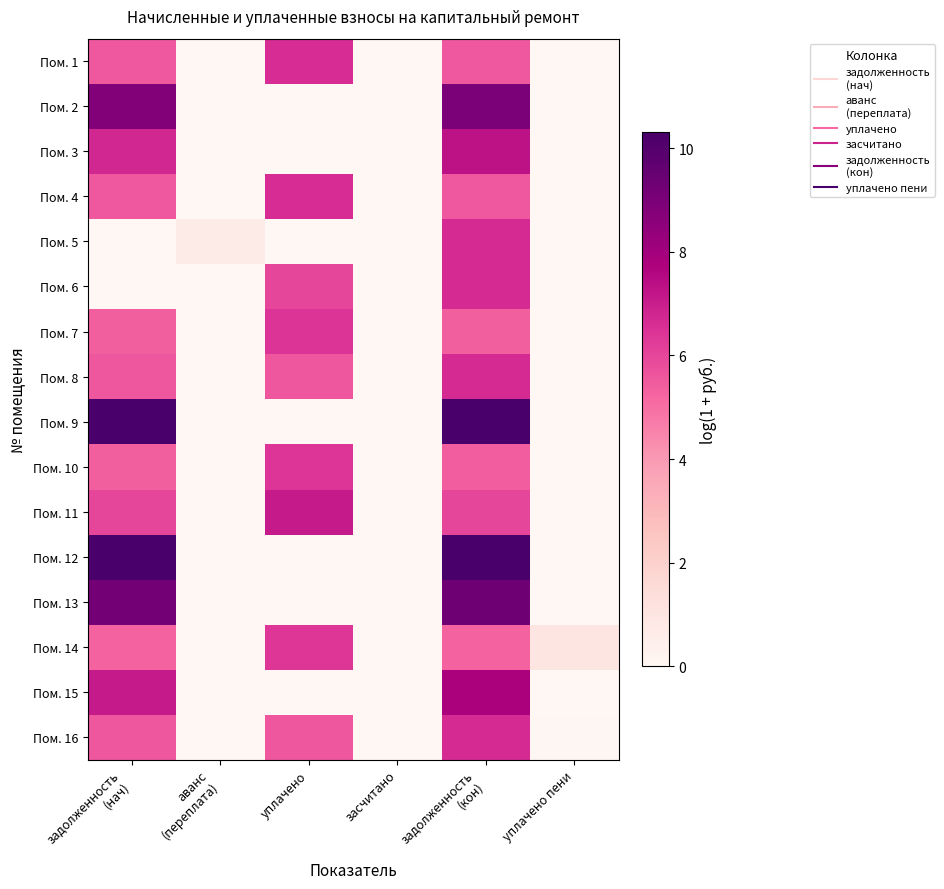

What is the maximum value shown in the chart?

10.3